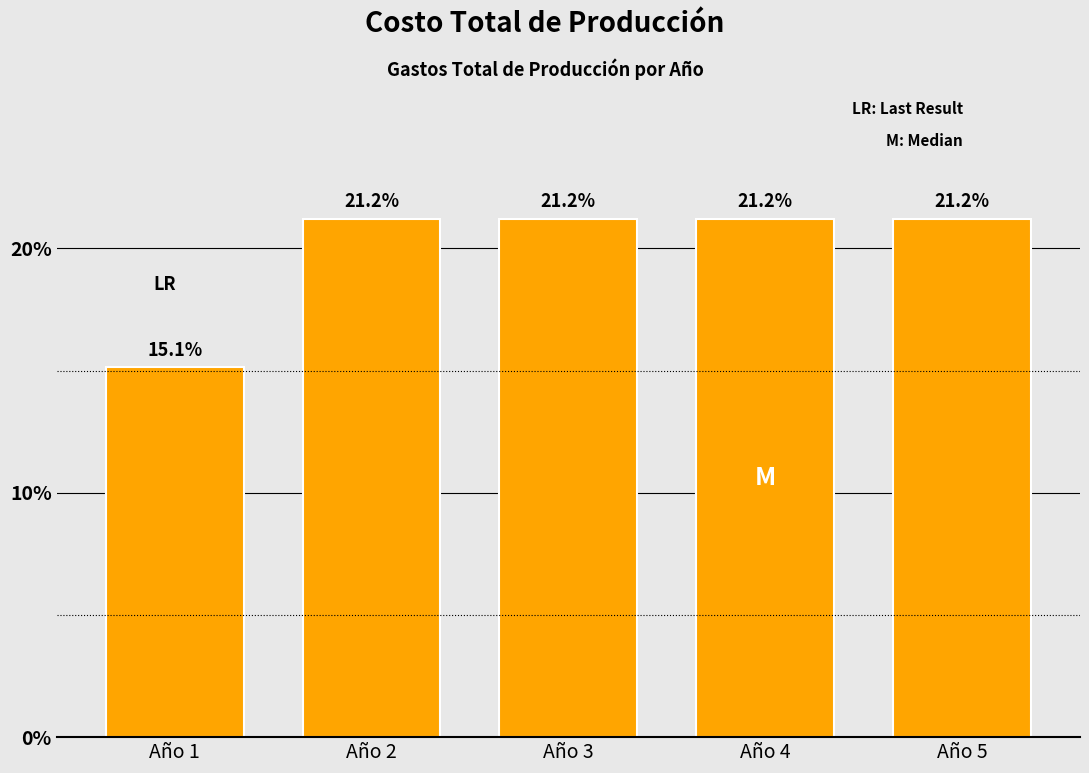

Reading right to left, extract all data points from this chart.

21.2	21.2	21.2	21.2	15.1